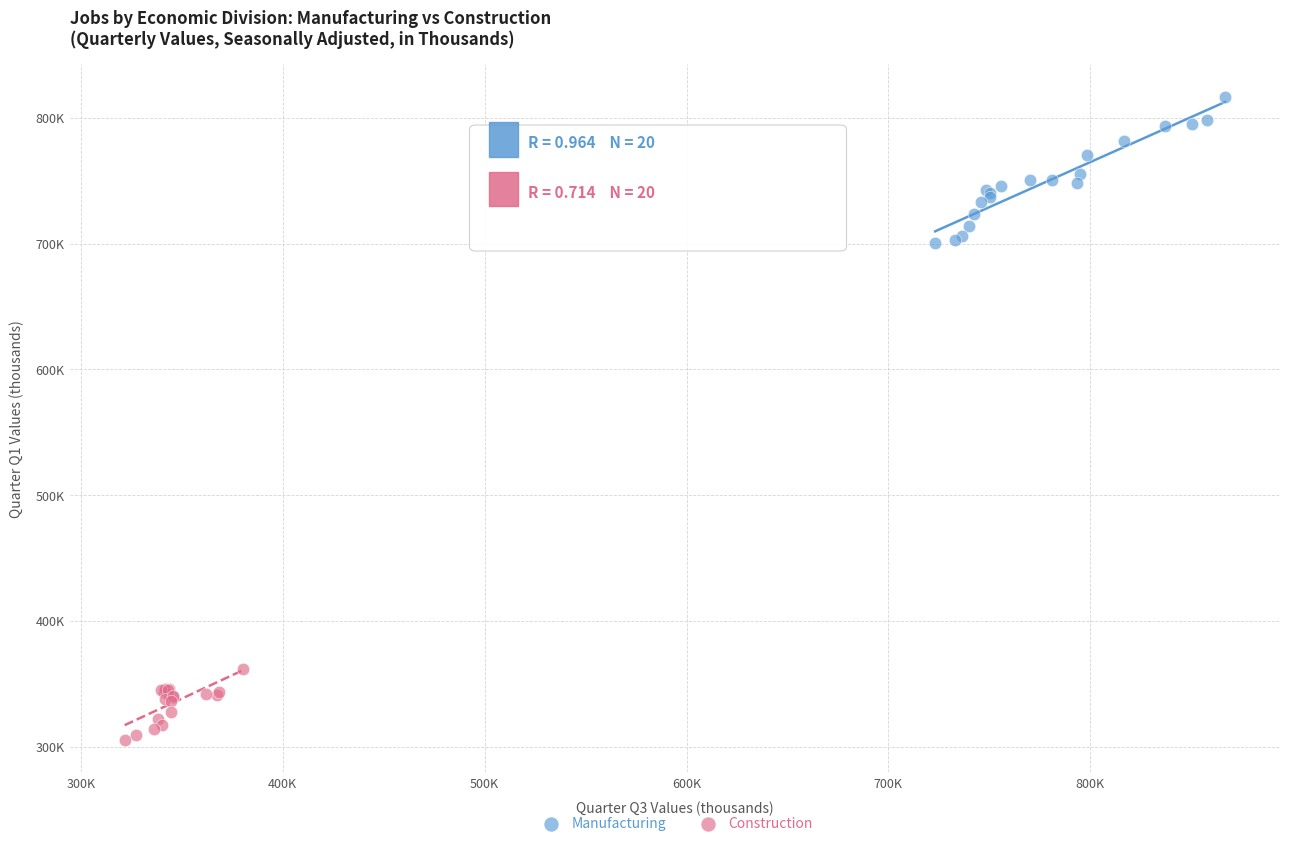

Which series has the largest Y range (max minus min)?

Manufacturing